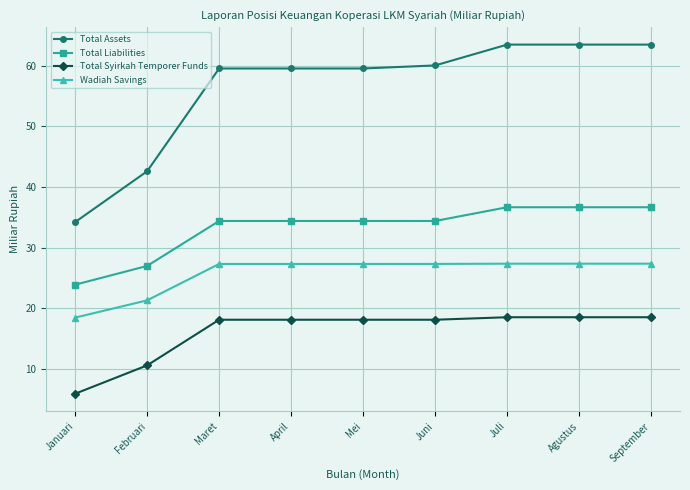

Which series changed the most between April and September?

Total Assets